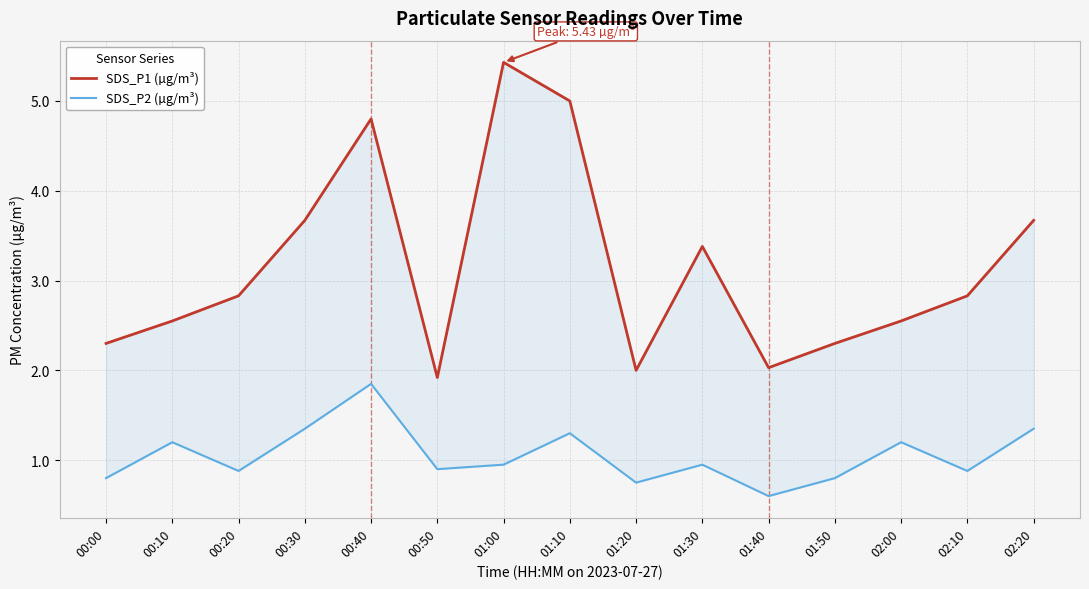

Which series has the largest range (max minus min)?

SDS_P1 (µg/m³)